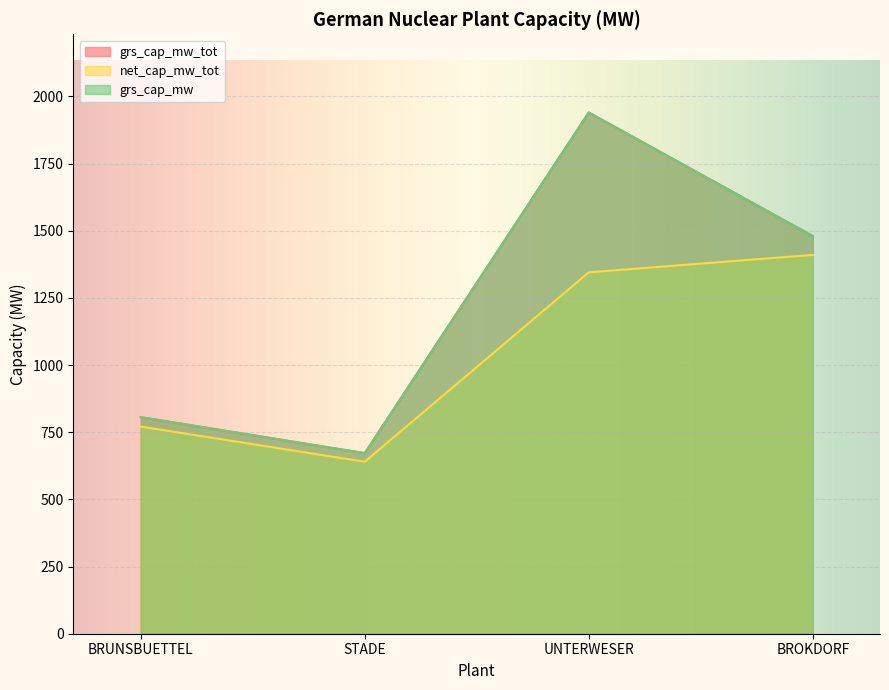

What are all the series names shown in the legend?

grs_cap_mw_tot, net_cap_mw_tot, grs_cap_mw